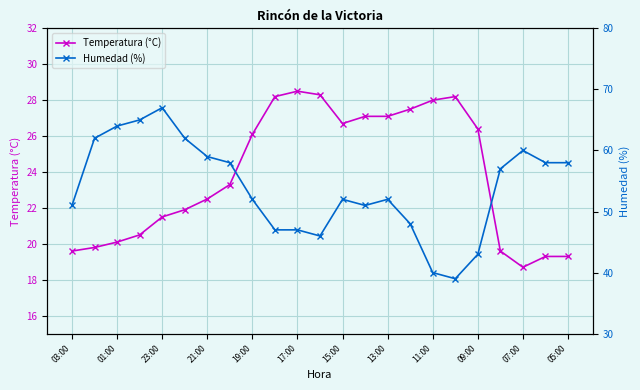

In Humedad (%), how many points are higher than both neighbors (excluding endpoints)?

4